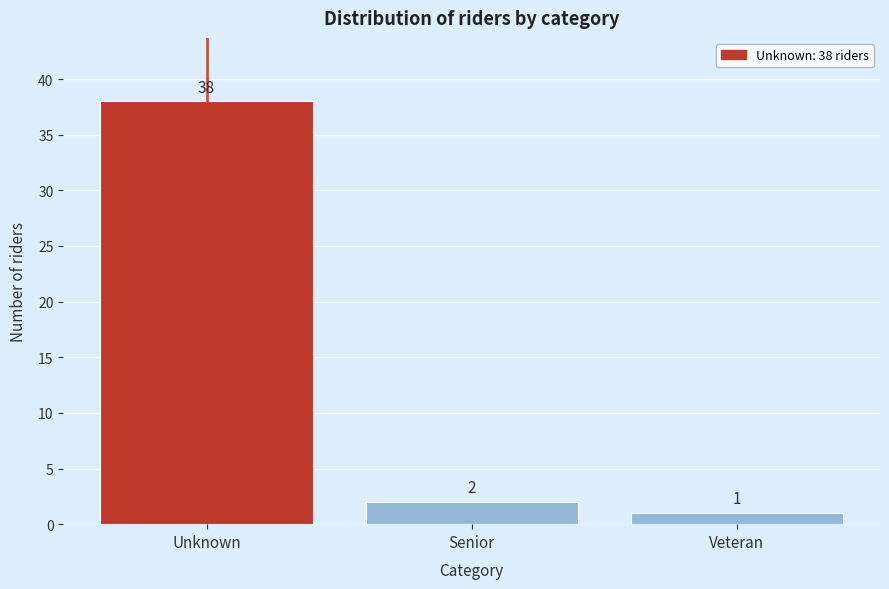

Reading left to right, extract all data points from this chart.

Unknown=38	Senior=2	Veteran=1